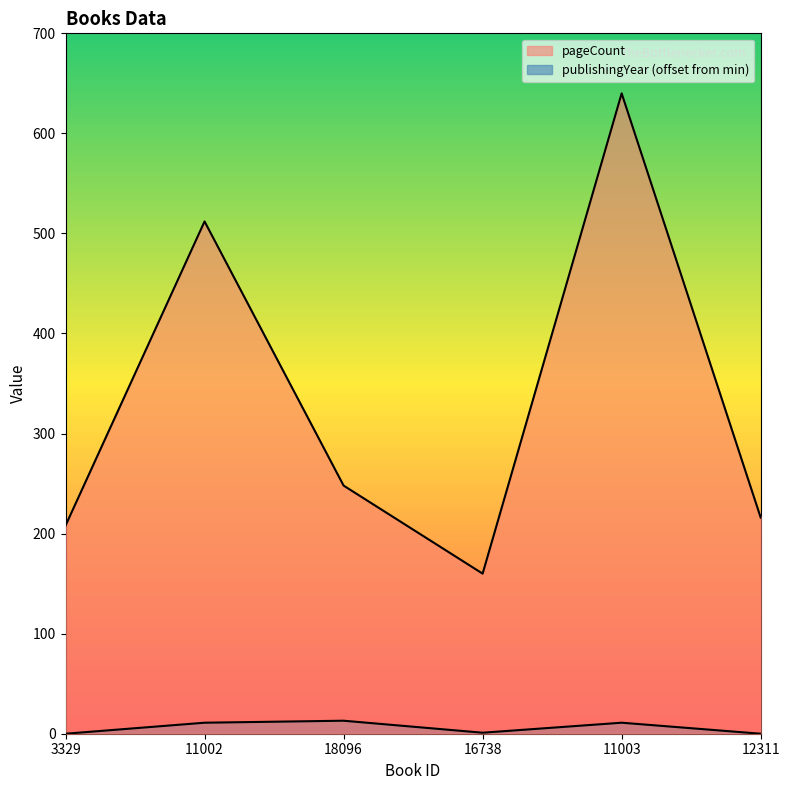

Does the chart have visible grid lines?

No